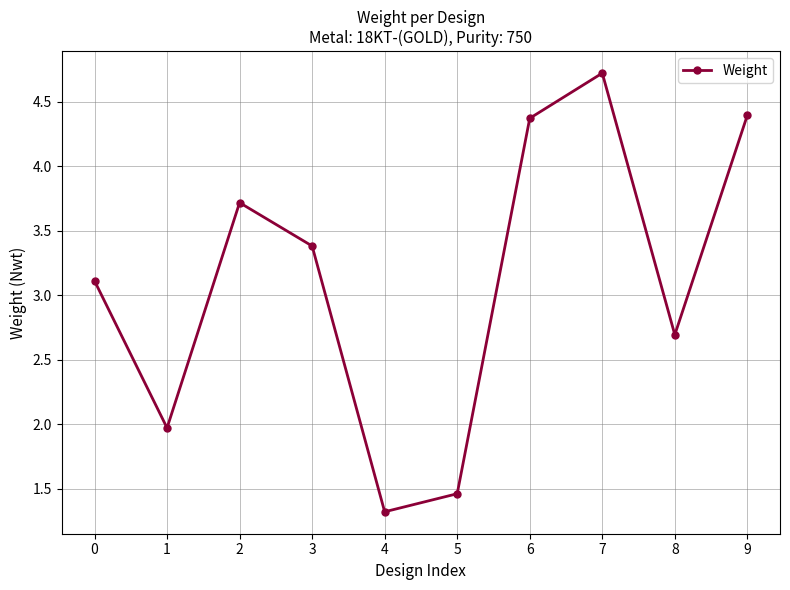

Which has a higher value, 5 or 9?

9